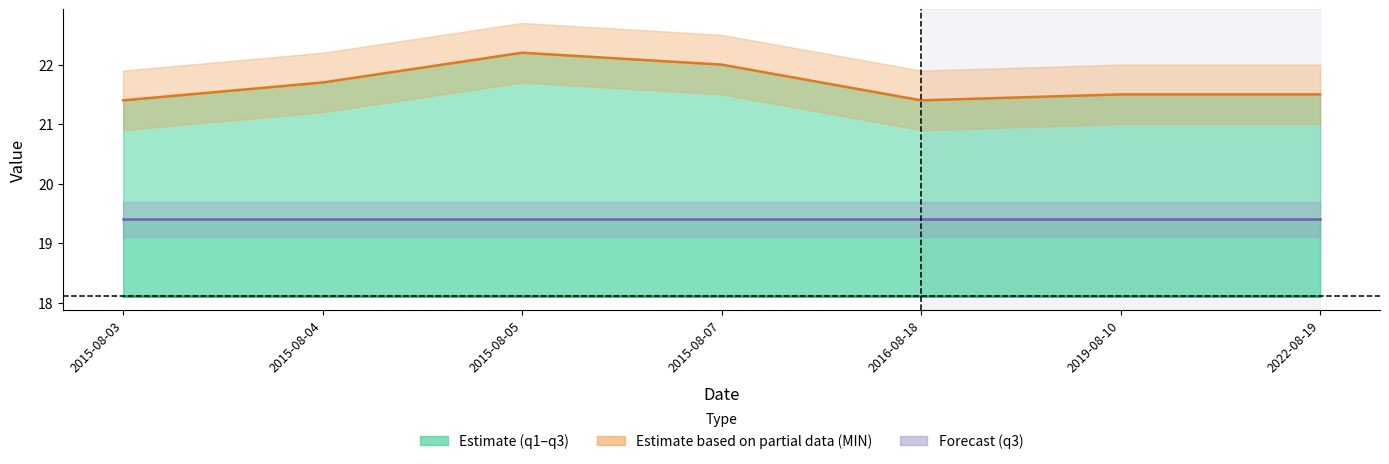

True or false: MIN and q1 cross at least once.

False